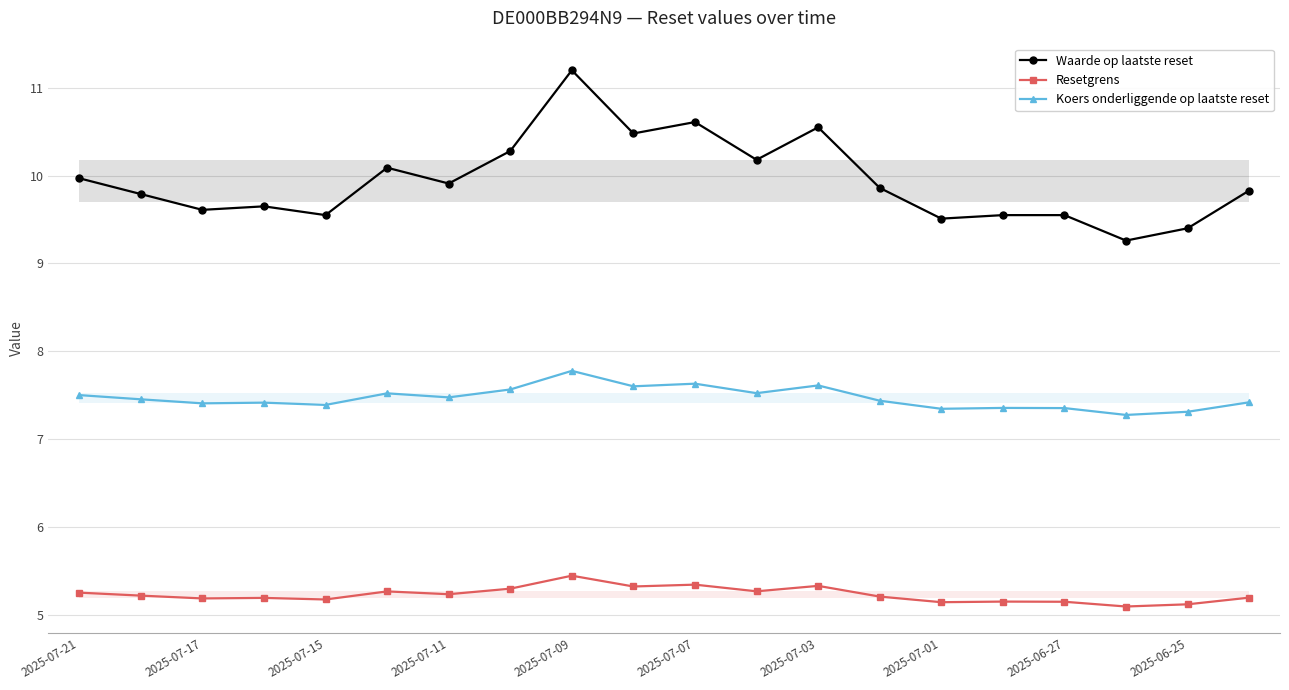

Which series has the largest range (max minus min)?

Waarde op laatste reset